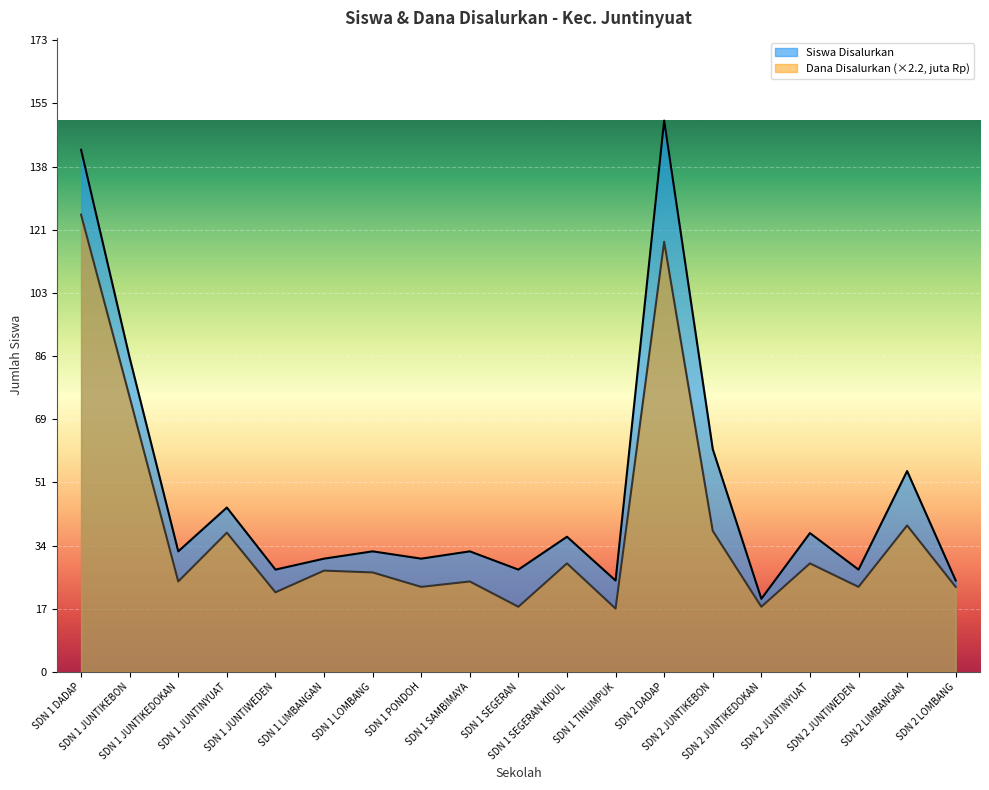

How many lines are shown in the chart?

2